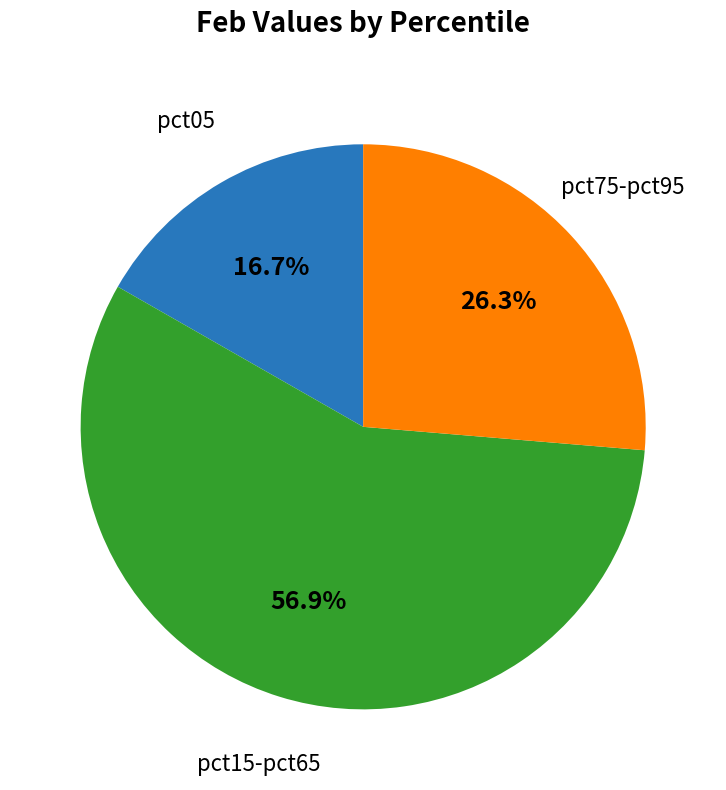

How many segments does this pie chart have?

3